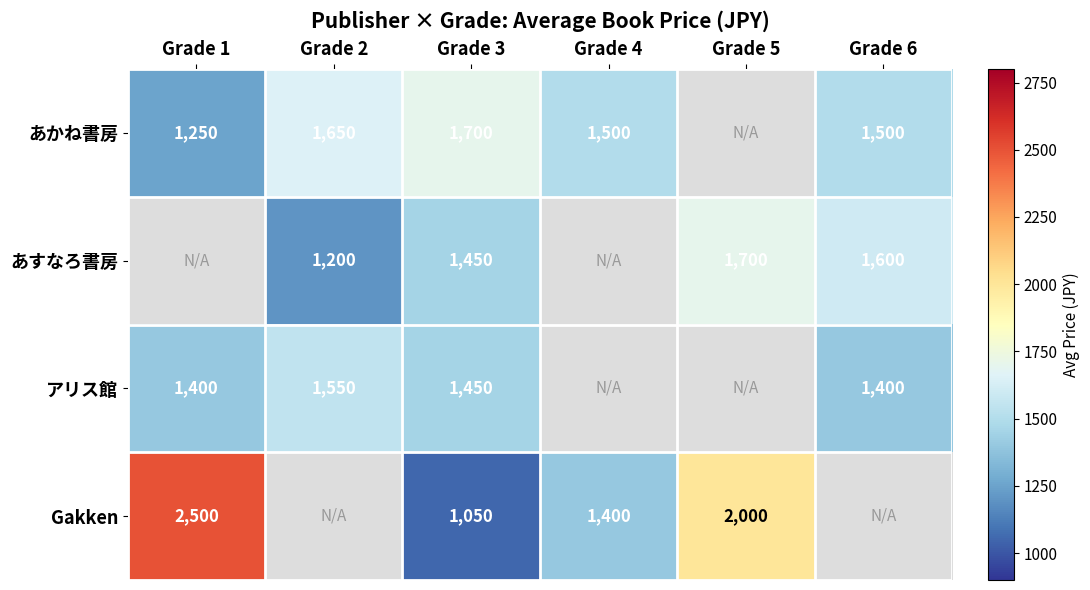

Is the value of あすなろ書房 at Grade 3 greater than the value of アリス館 at Grade 2?

No